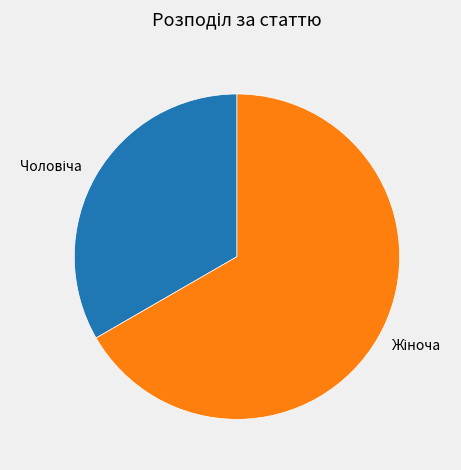

Count the number of slices in the pie.

2